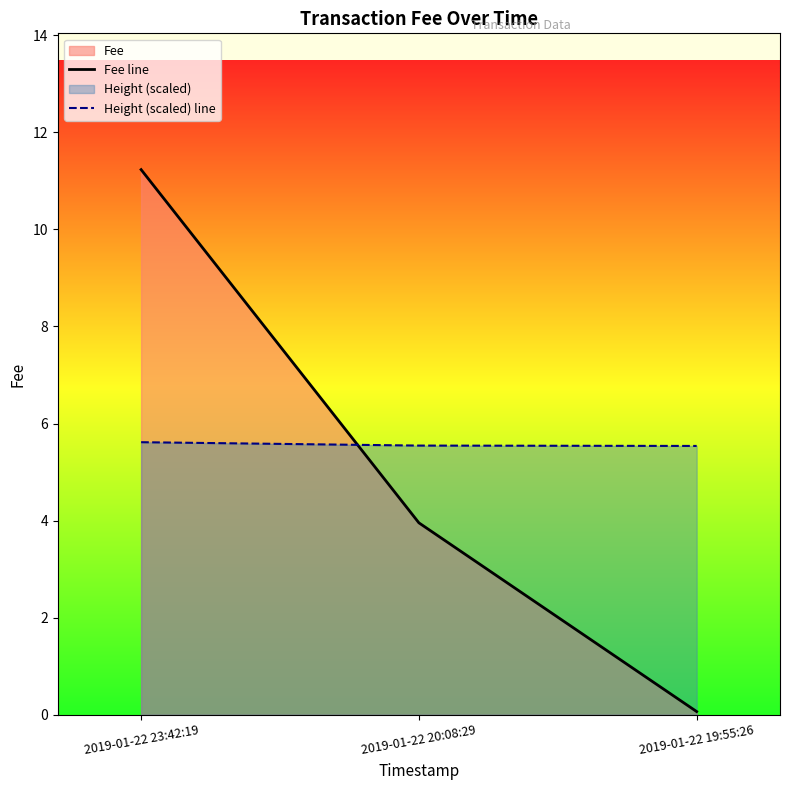

What is the value of the Fee line point at the 2nd from the left?

4.0